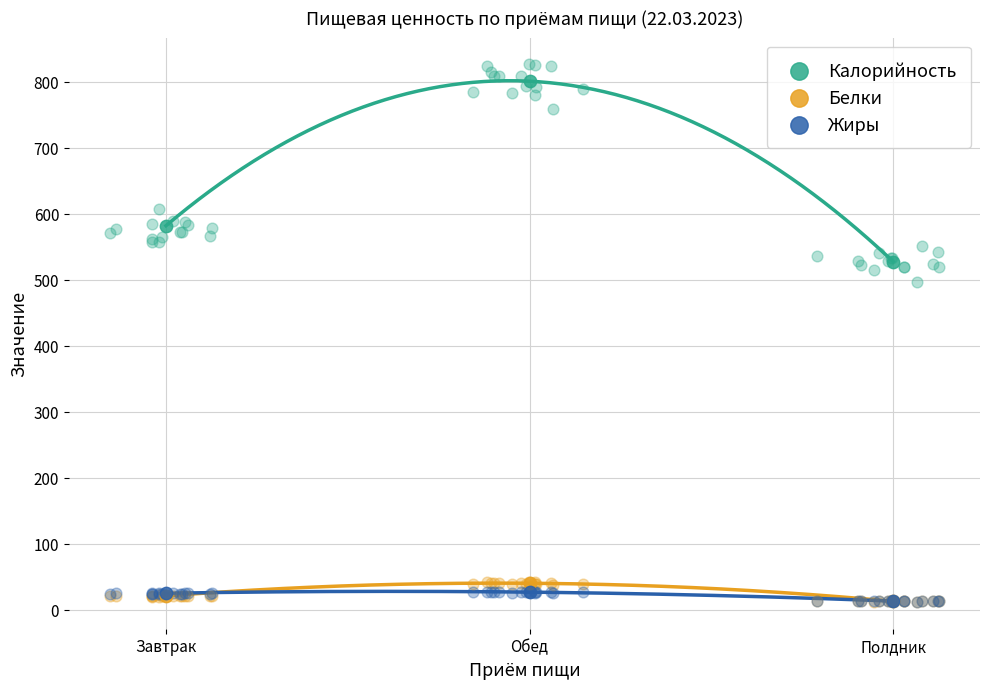

Which series has the largest total across all categories?

Калорийность